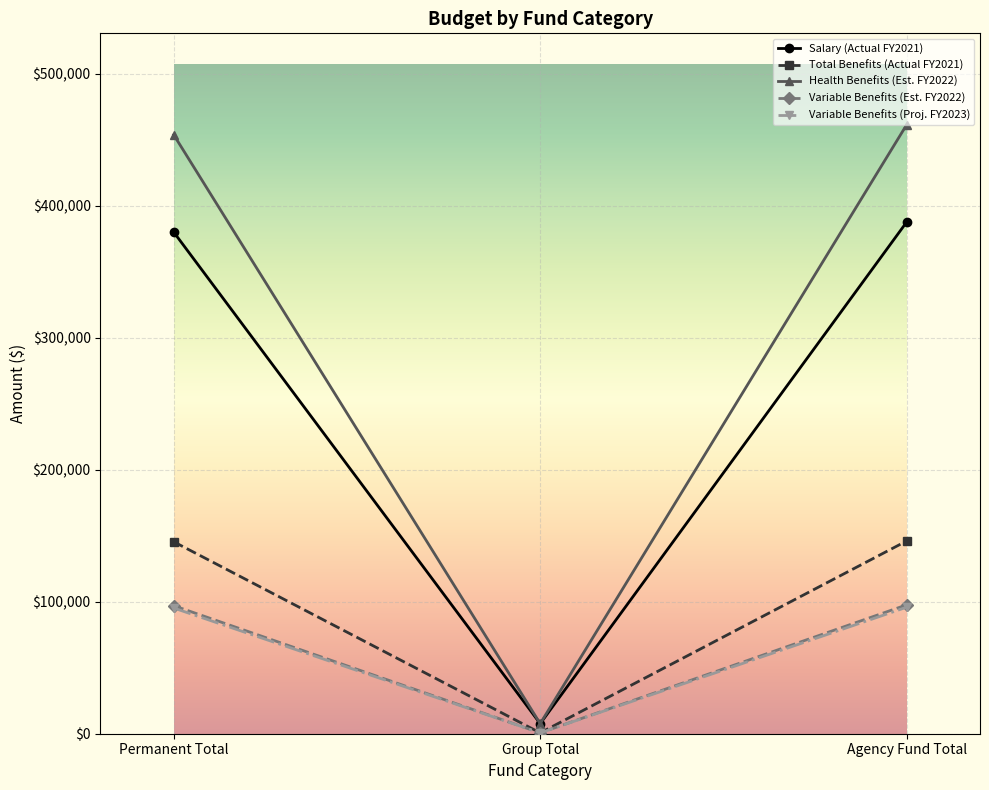

Which series has the widest spread of values?

Health Benefits (Est. FY2022)